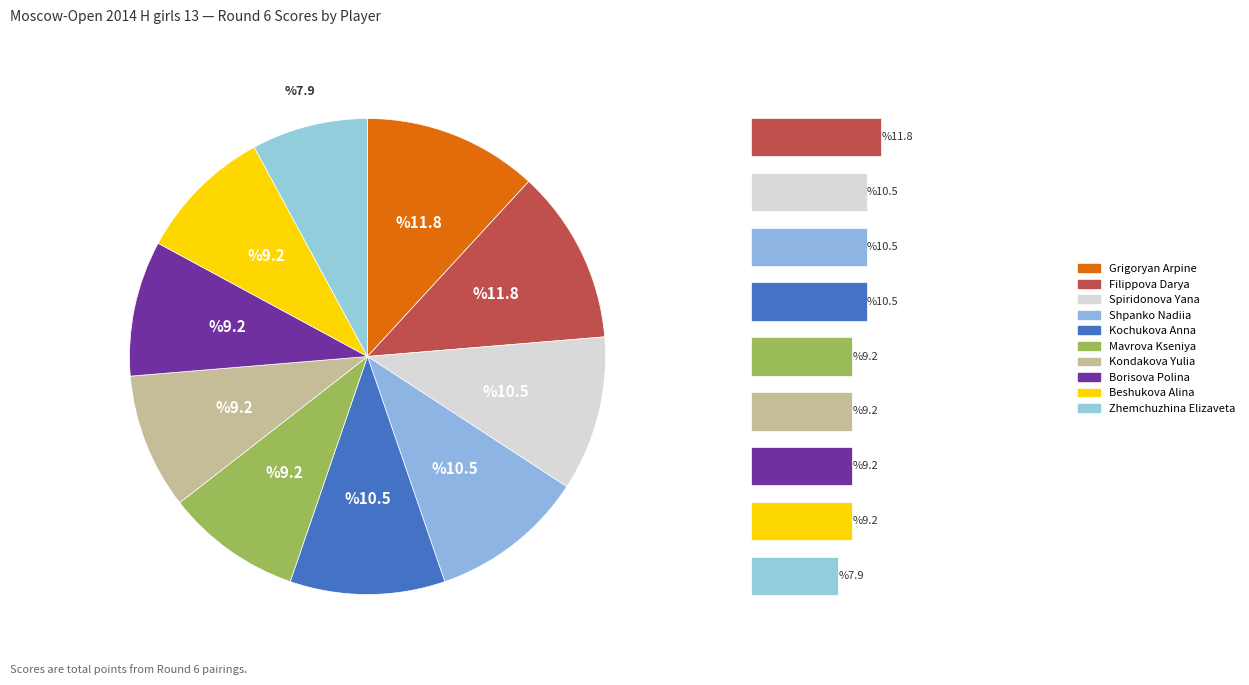

To the nearest percent, what is the difference between the Shpanko Nadiia and Borisova Polina slice percentages?

1%